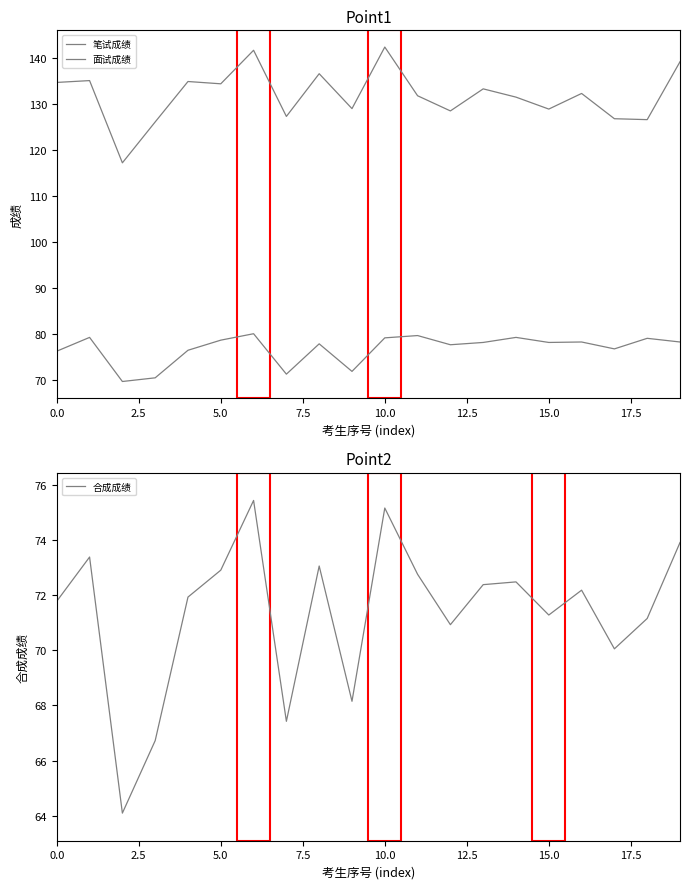

Between 18 and 19, which series saw the biggest shift?

笔试成绩